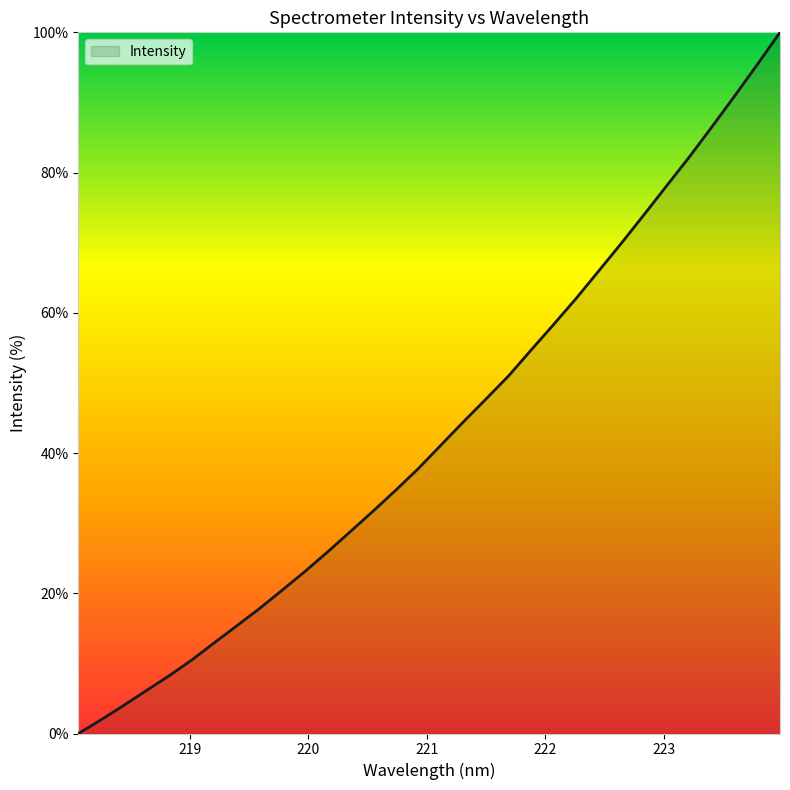

What is the greatest value displayed?

100.0